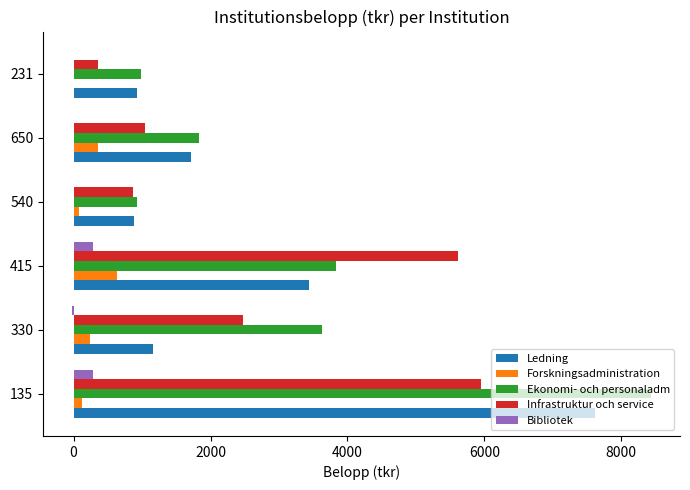

Where is Ekonomi- och personaladm nearest to the value 4678?

415